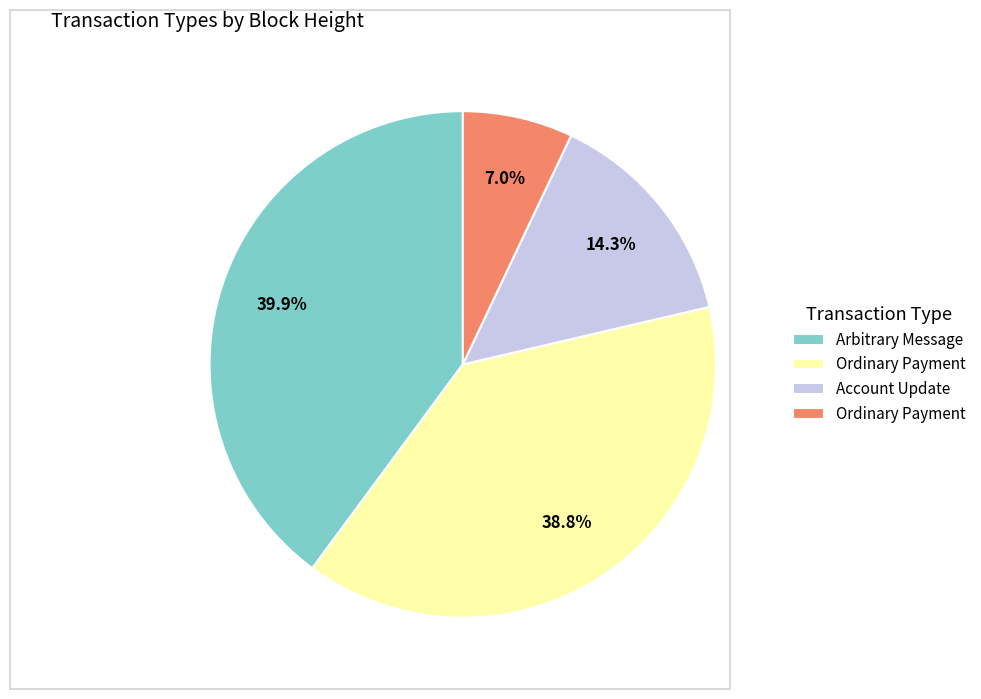

Is there any slice that represents more than half of the pie?

No